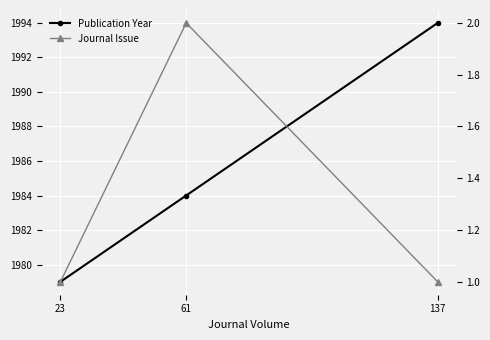

Where does the Publication Year series first go above 1984?

137